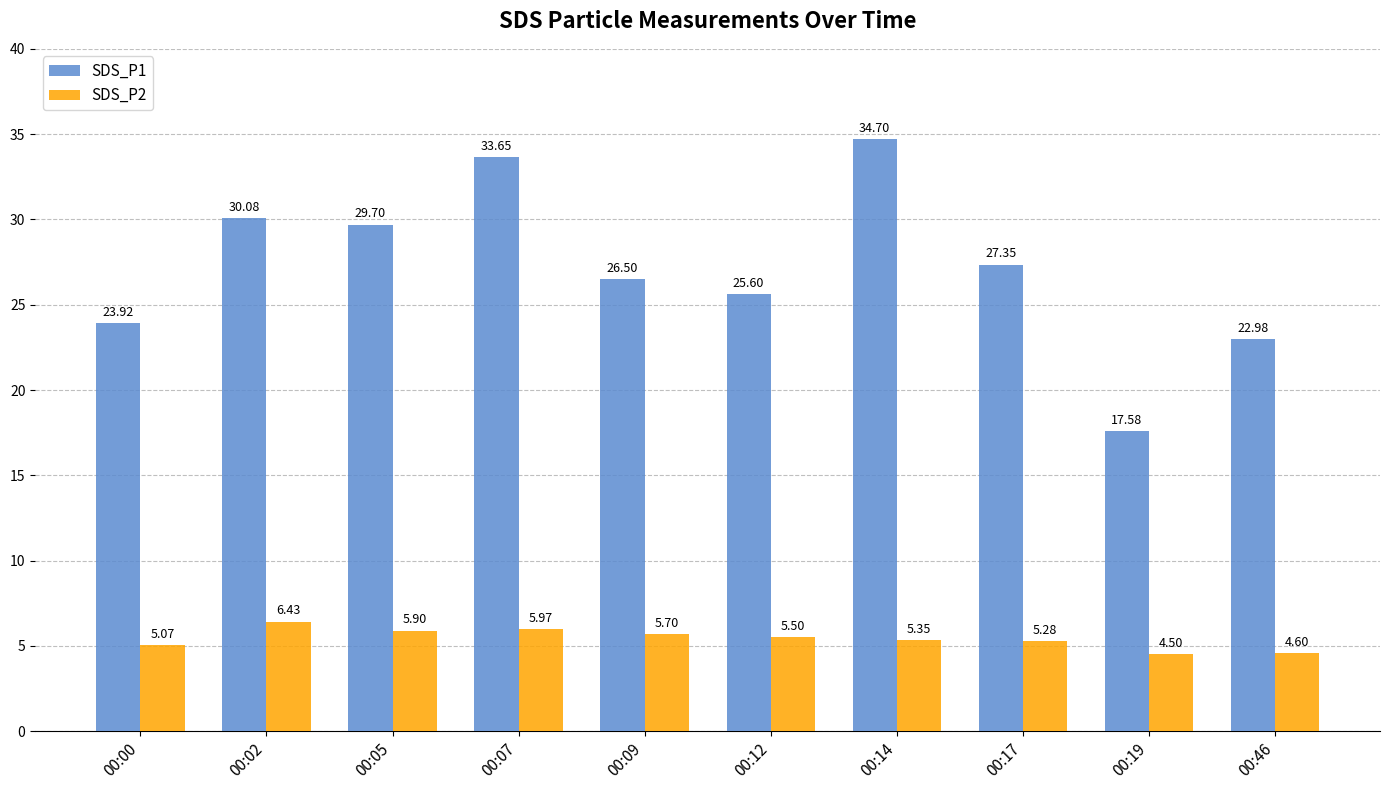

What is the value of the SDS_P1 bar at the 7th from the left?

34.7